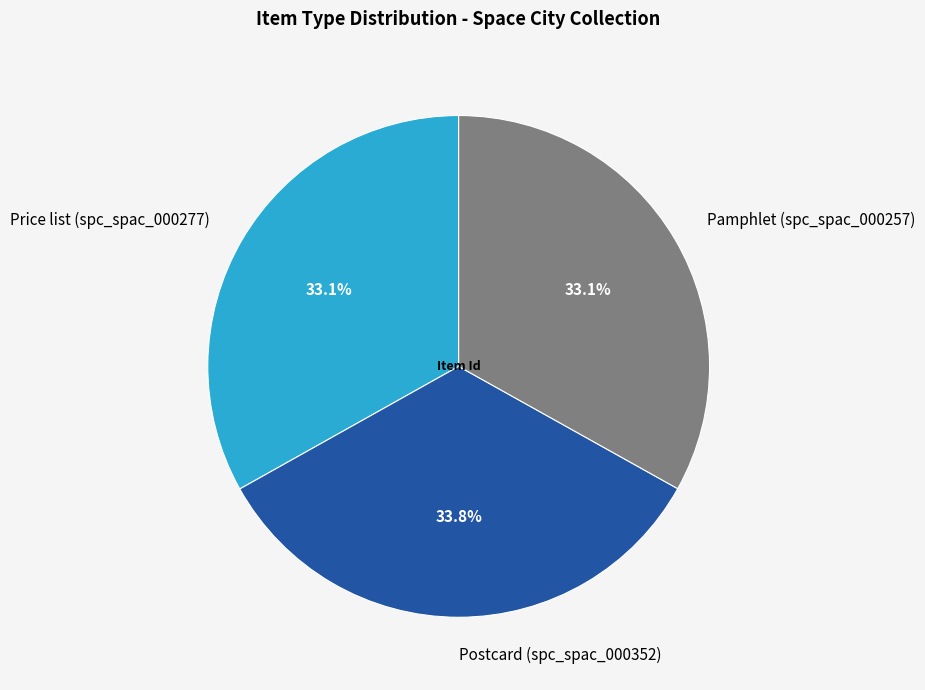

Is the sum of Pamphlet (spc_spac_000257) and Price list (spc_spac_000277) greater than half?

Yes